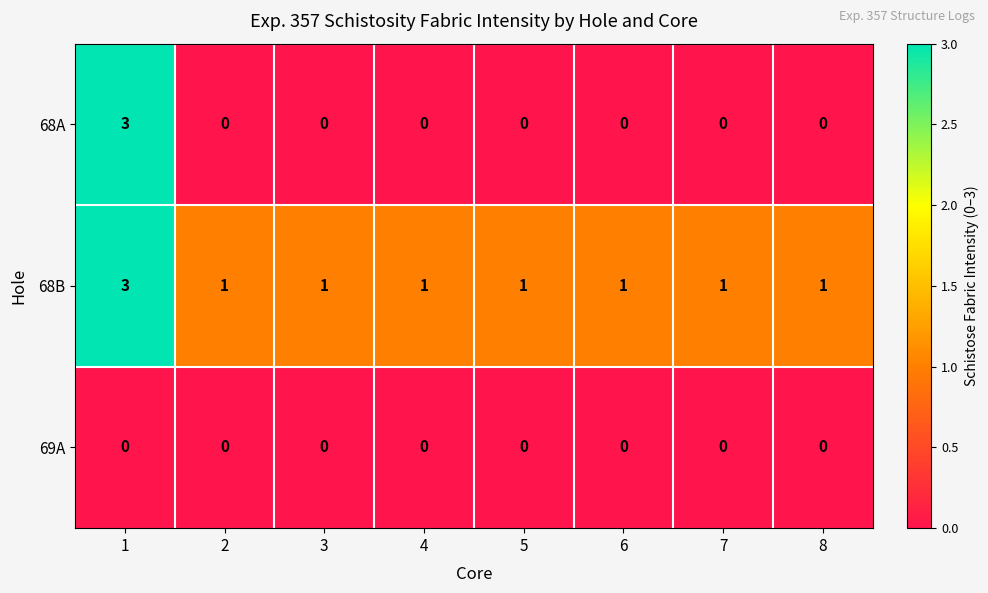

List the series in order of their overall mean, highest first.

68B, 68A, 69A